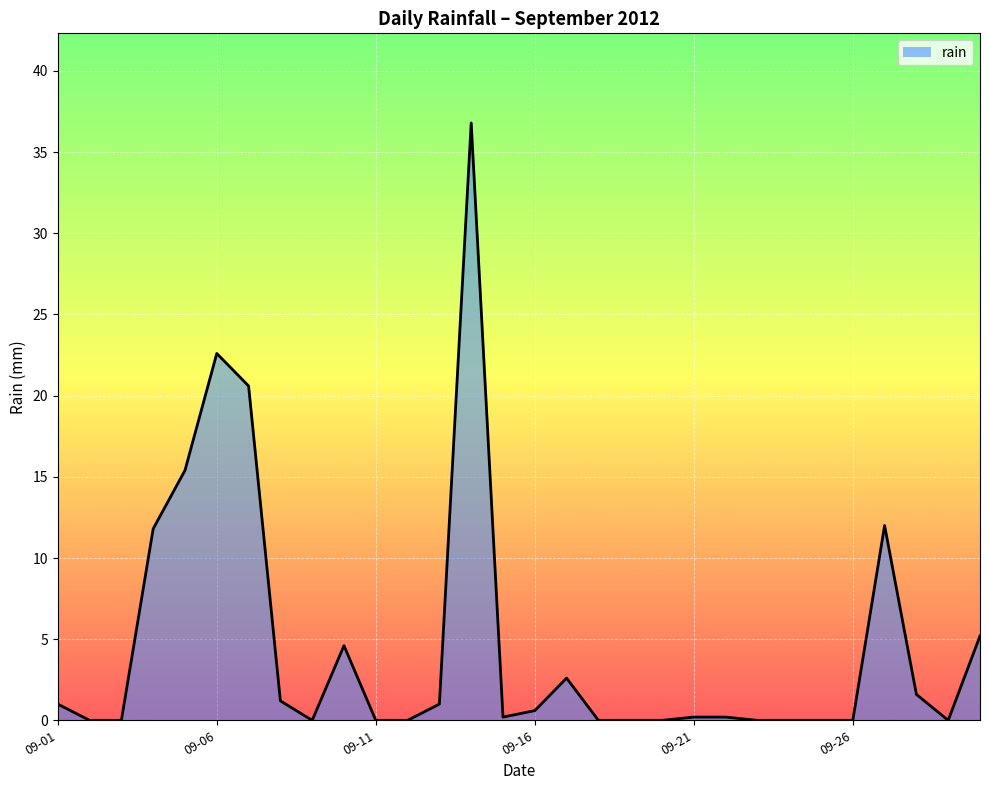

What is the greatest value displayed?

36.8